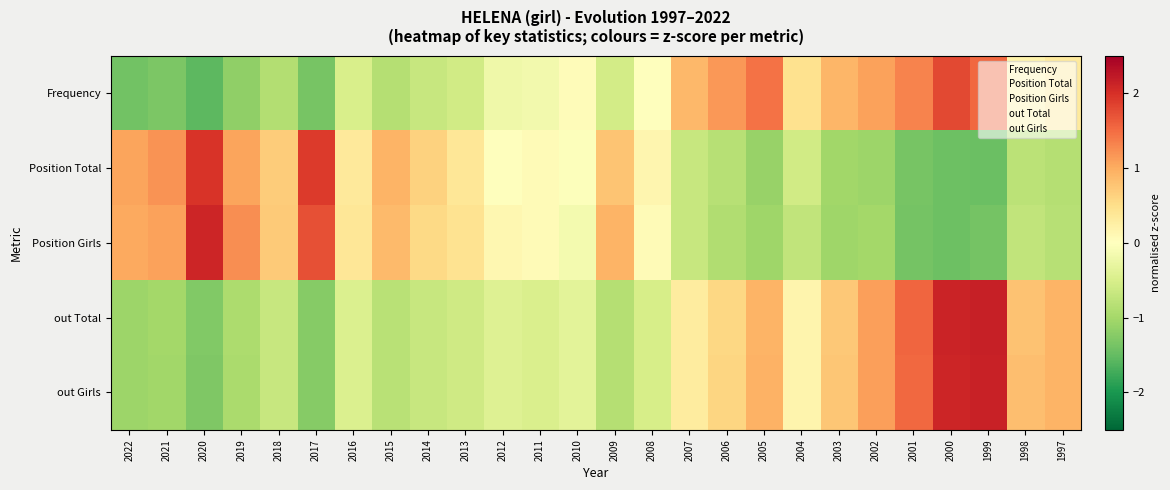

Reading left to right, transcribe all the data shown in this chart.

Frequency: 2022=-1.4	2021=-1.3	2020=-1.6	2019=-1.2	2018=-0.9	2017=-1.4	2016=-0.5	2015=-0.8	2014=-0.7	2013=-0.6	2012=-0.2	2011=-0.2	2010=0.1	2009=-0.5	2008=-0.0	2007=0.9	2006=1.2	2005=1.5	2004=0.5	2003=0.9	2002=1.1	2001=1.3	2000=1.8	1999=1.5	1998=0.2	1997=0.3
Position Total: 2022=1.1	2021=1.2	2020=2.0	2019=1.1	2018=0.7	2017=1.9	2016=0.3	2015=0.9	2014=0.6	2013=0.4	2012=0.0	2011=0.1	2010=-0.0	2009=0.8	2008=0.1	2007=-0.7	2006=-0.8	2005=-1.1	2004=-0.6	2003=-1.0	2002=-1.1	2001=-1.4	2000=-1.4	1999=-1.5	1998=-0.8	1997=-0.8
Position Girls: 2022=1.0	2021=1.1	2020=2.1	2019=1.2	2018=0.7	2017=1.7	2016=0.4	2015=0.9	2014=0.5	2013=0.4	2012=0.1	2011=0.1	2010=-0.1	2009=0.9	2008=0.1	2007=-0.7	2006=-0.9	2005=-1.1	2004=-0.7	2003=-1.1	2002=-1.0	2001=-1.4	2000=-1.4	1999=-1.4	1998=-0.7	1997=-0.8
out Total: 2022=-1.1	2021=-1.0	2020=-1.3	2019=-0.9	2018=-0.7	2017=-1.2	2016=-0.5	2015=-0.8	2014=-0.7	2013=-0.6	2012=-0.4	2011=-0.5	2010=-0.4	2009=-0.9	2008=-0.5	2007=0.3	2006=0.6	2005=0.9	2004=0.2	2003=0.7	2002=1.1	2001=1.6	2000=2.1	1999=2.2	1998=0.8	1997=0.9
out Girls: 2022=-1.1	2021=-1.0	2020=-1.3	2019=-0.9	2018=-0.7	2017=-1.2	2016=-0.5	2015=-0.8	2014=-0.7	2013=-0.6	2012=-0.4	2011=-0.5	2010=-0.4	2009=-0.8	2008=-0.5	2007=0.3	2006=0.6	2005=0.9	2004=0.2	2003=0.7	2002=1.1	2001=1.5	2000=2.1	1999=2.1	1998=0.8	1997=0.9